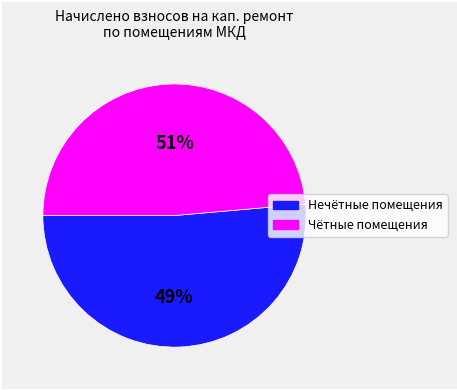

Do 8 and 4 together represent more than half of the pie?

No